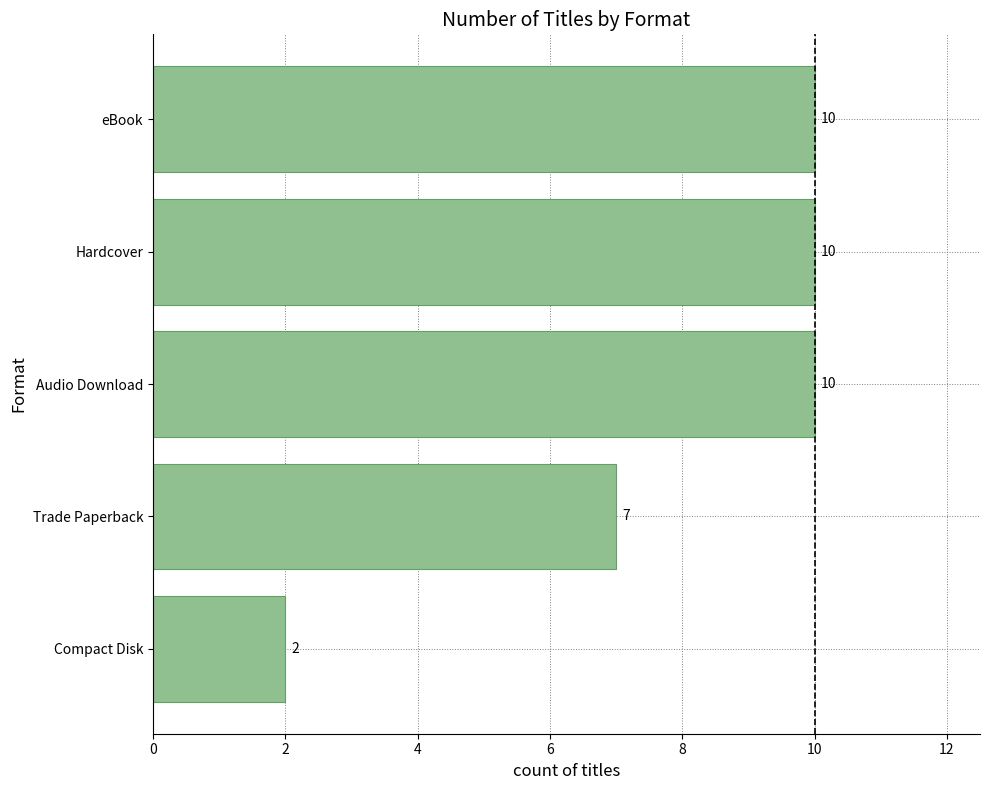

What is the change in value from Trade Paperback to Hardcover?

+3